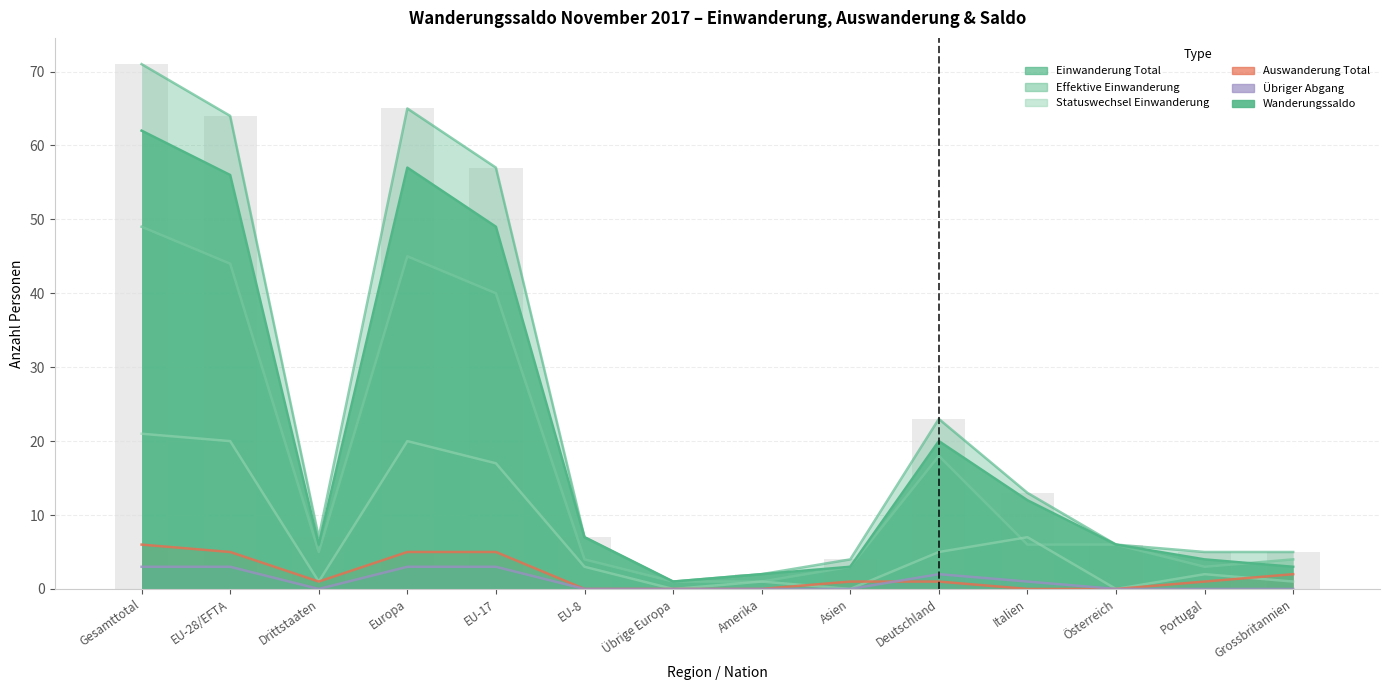

Which series changed the most between Italien and Portugal?

Einwanderung Total